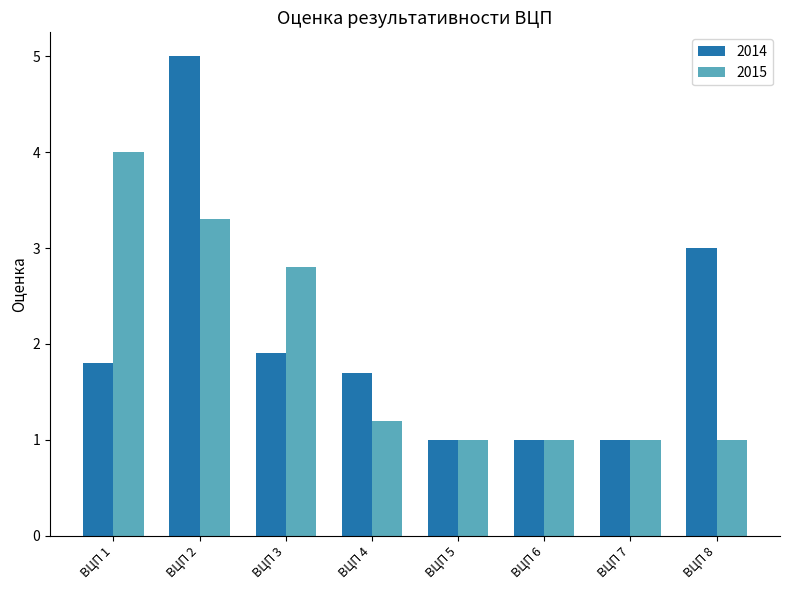

List the series in order of their peak value, lowest first.

2015, 2014